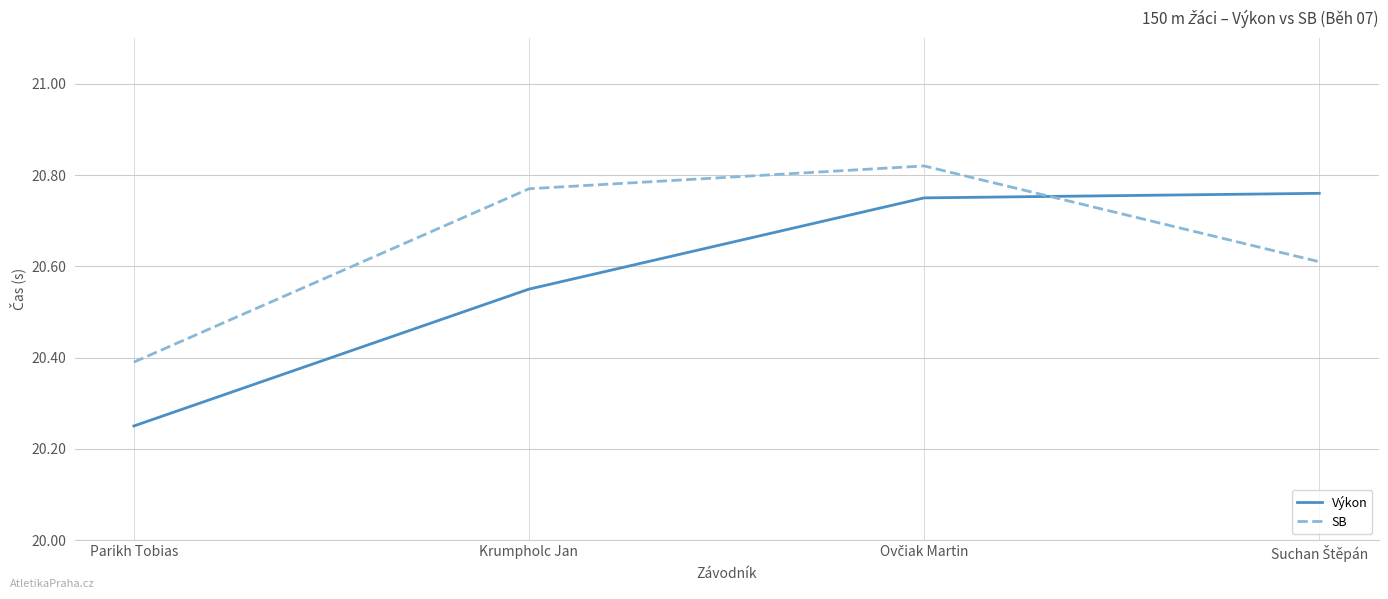

Count the SB values in the range 20 to 21.

4